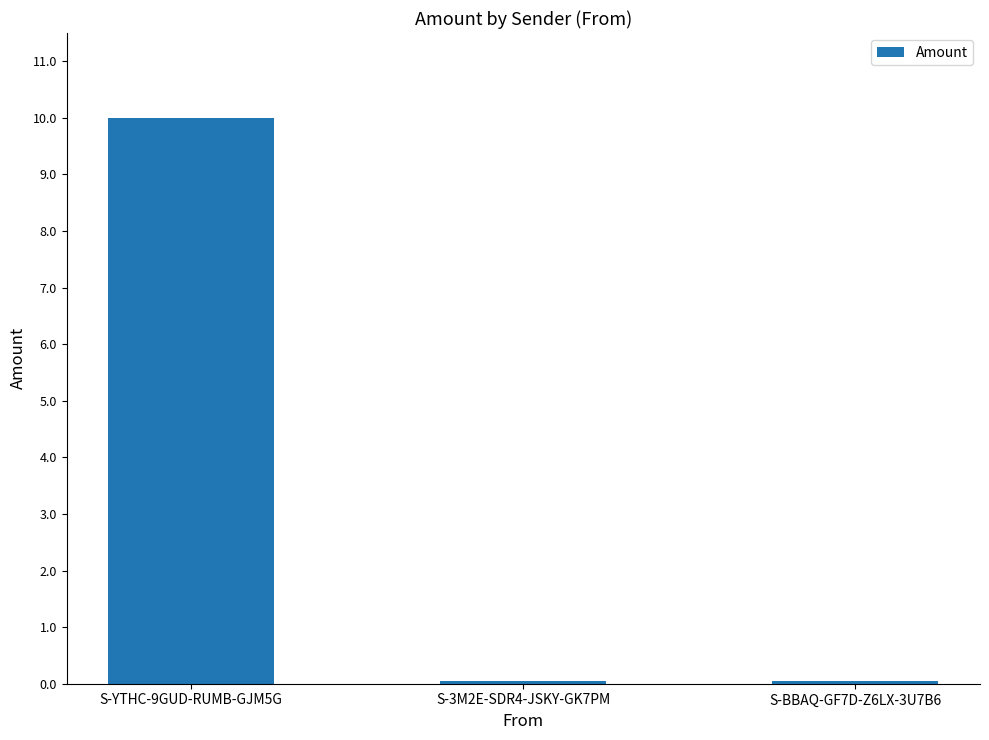

What is the greatest value displayed?

10.0